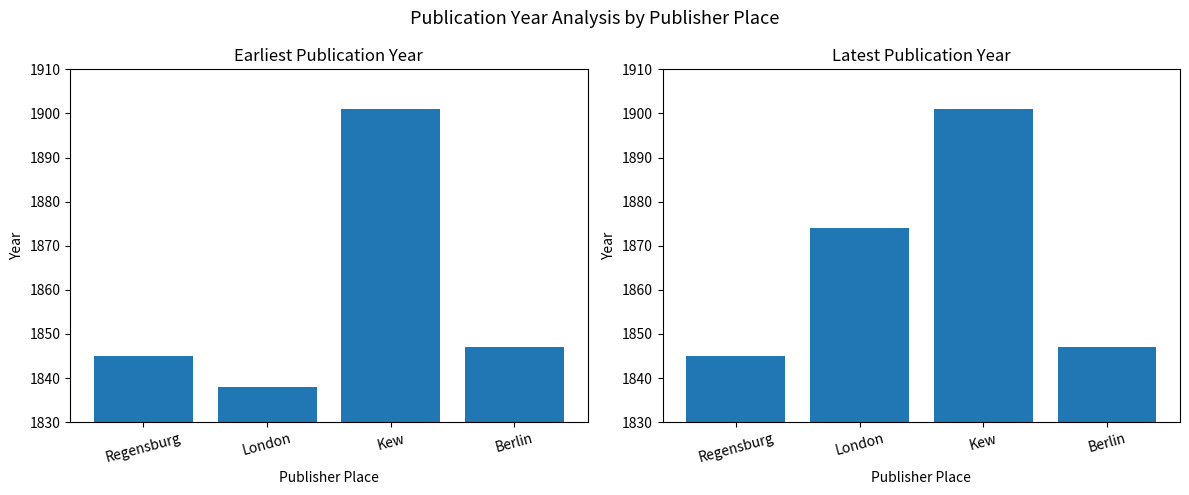

True or false: Min Year has a value of 835 at Kew.

False